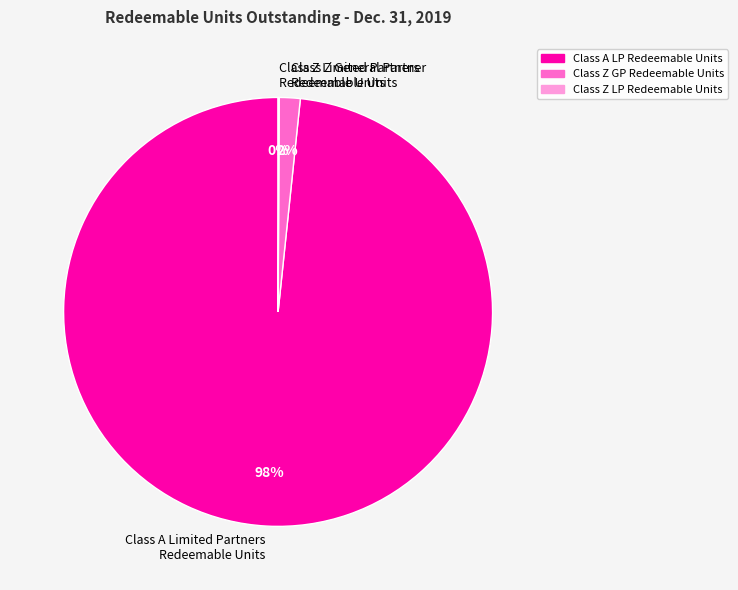

True or false: Class Z General Partner Redeemable Units accounts for 10% of the total.

False